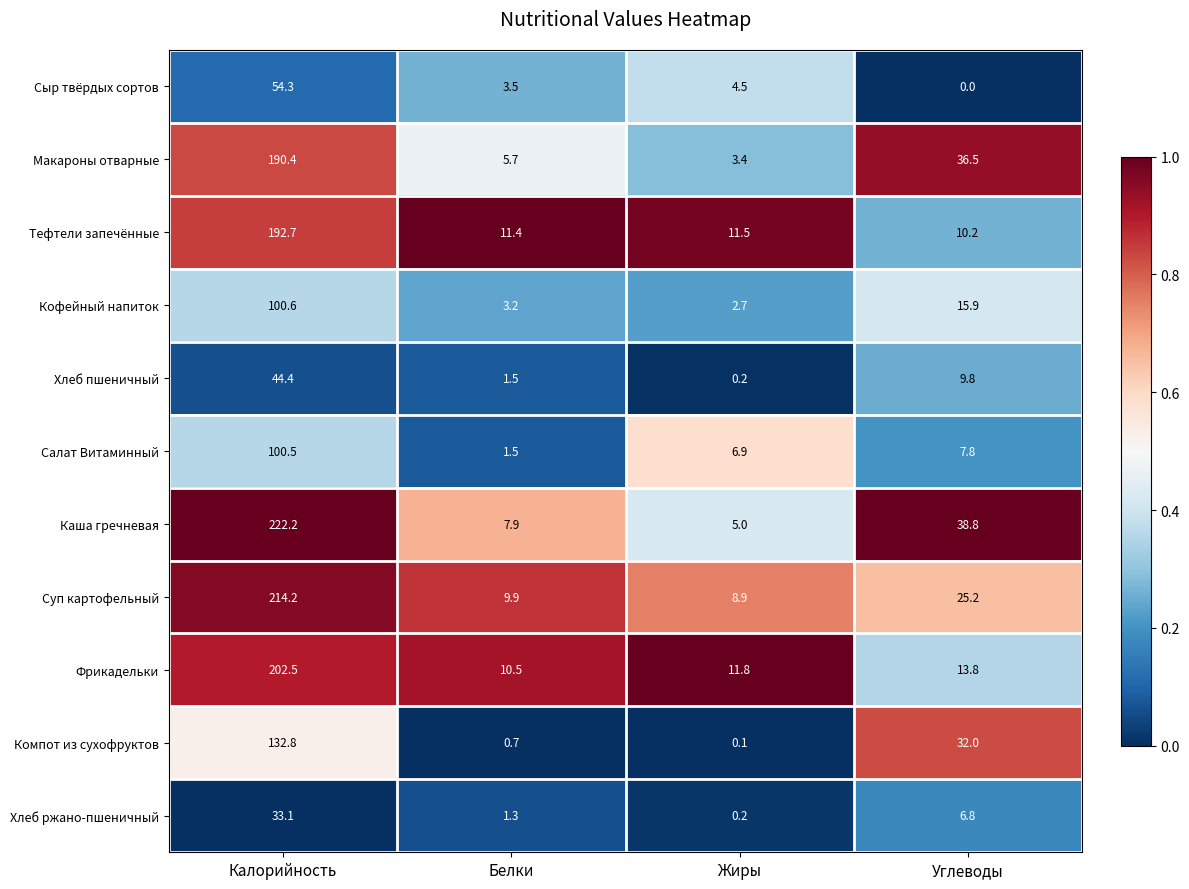

Which label corresponds to the smallest value in the chart?

Углеводы